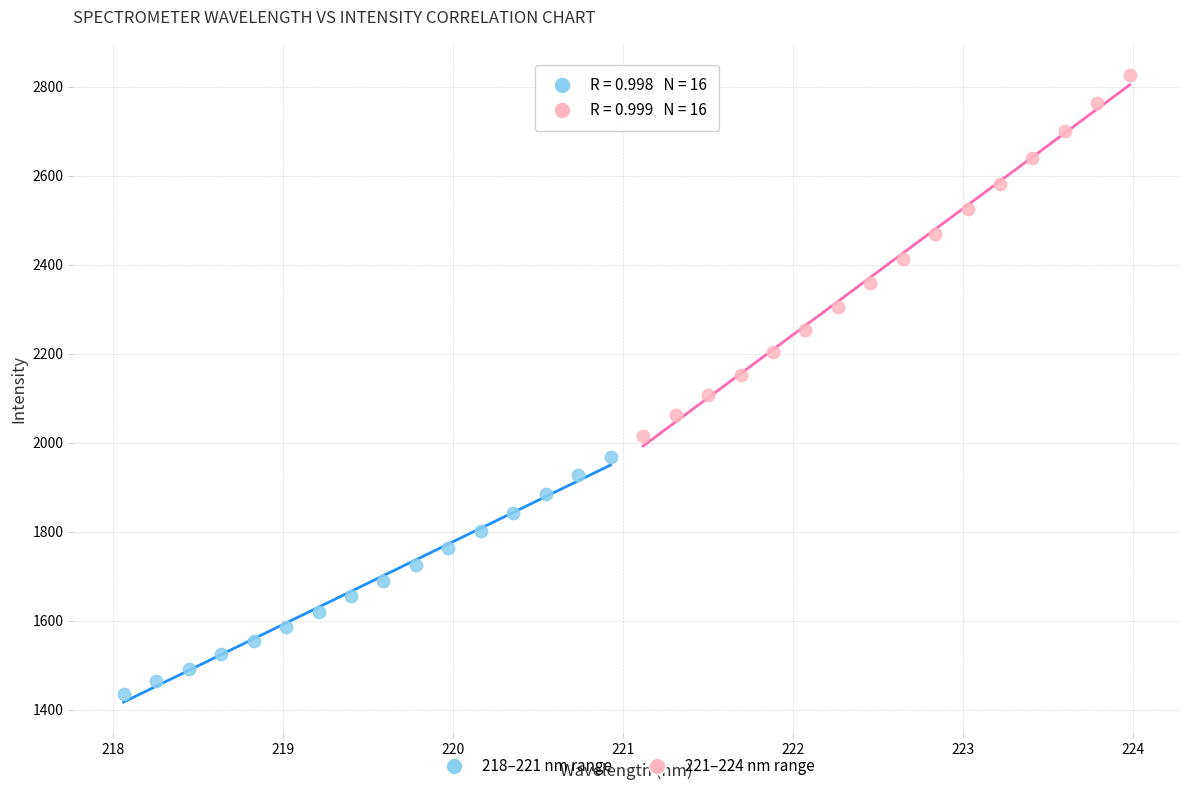

What are all the series names shown in the legend?

218–221 nm range, 221–224 nm range